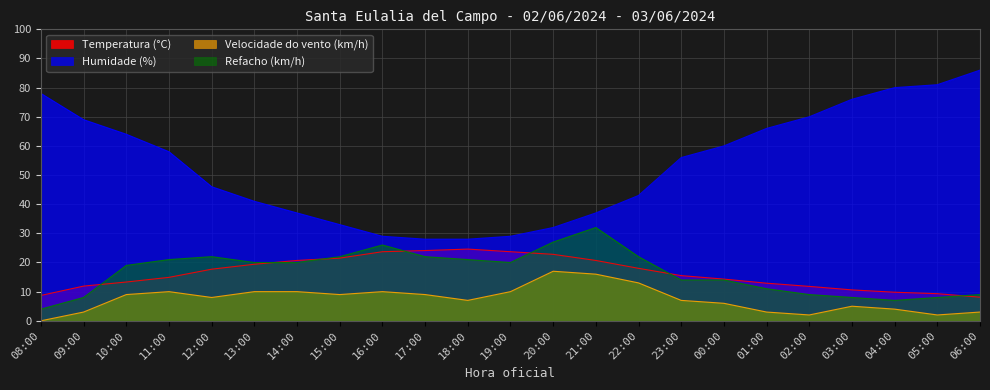

How many interior local valleys does the Refacho (km/h) series have?

2